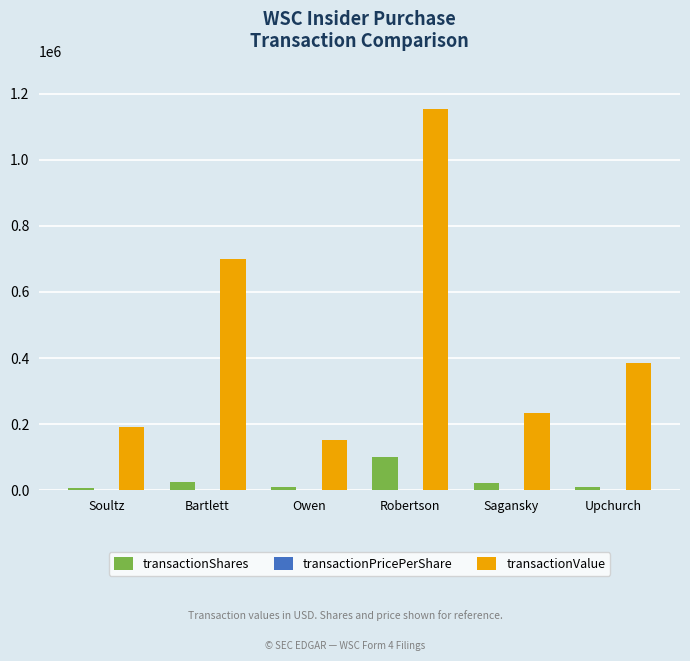

The value of transactionValue at Bartlett is 1017858.7. True or false?

False